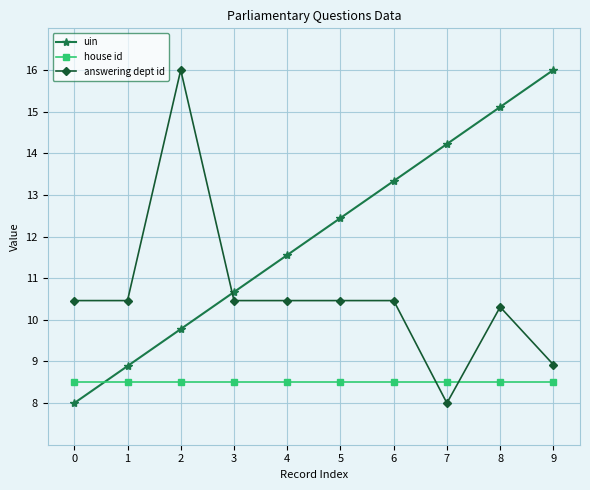

How many data points in answering dept id are above 10?

8